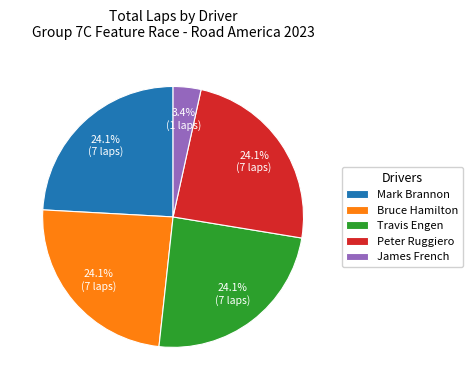

How many slices are in this pie chart?

5